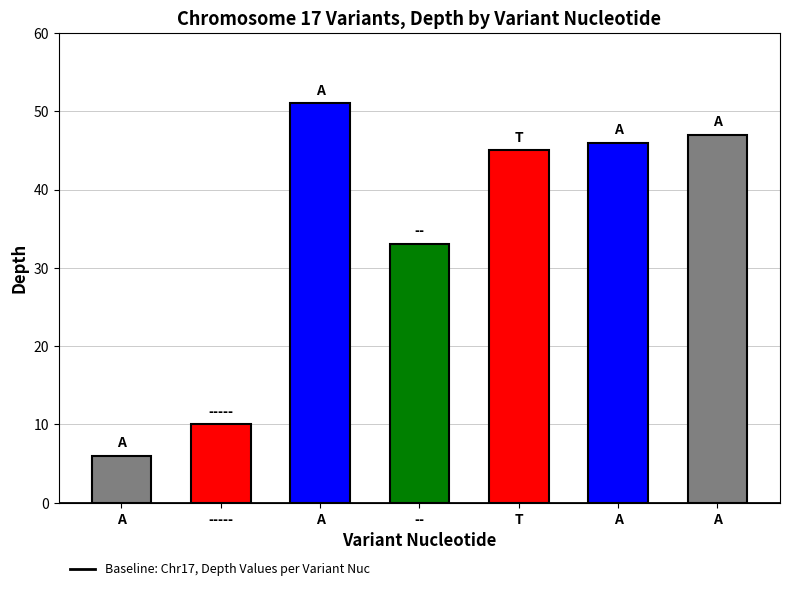

What is the maximum value shown in the chart?

51